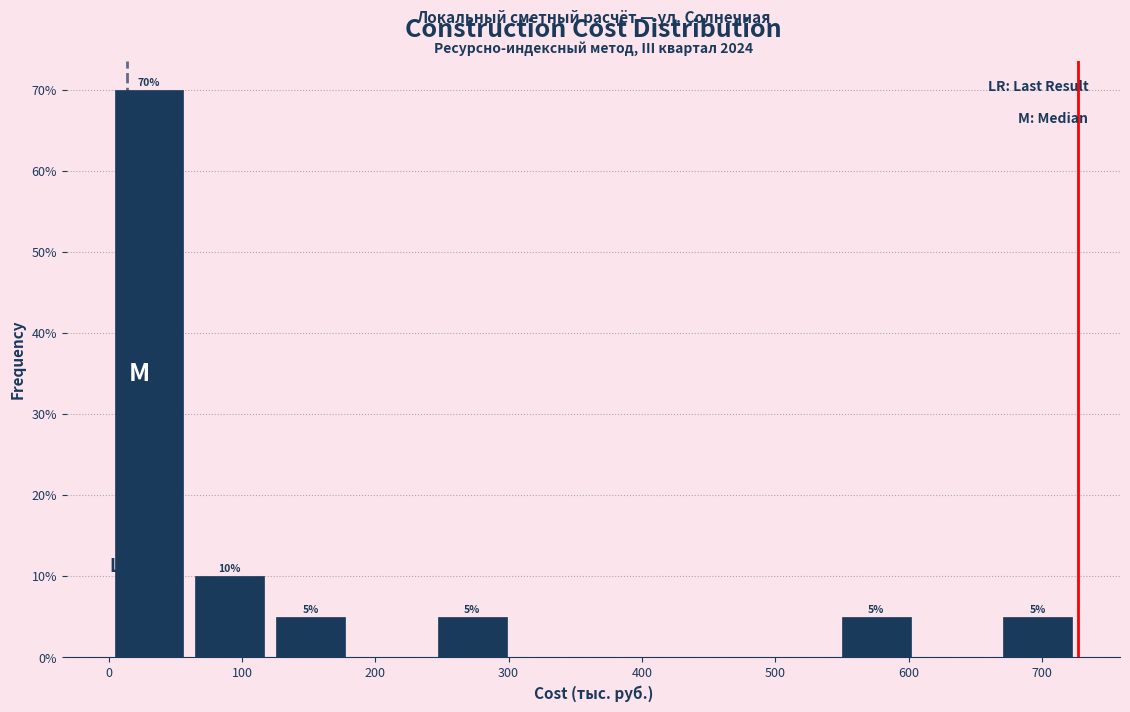

Over which range of the x-axis is the bar tallest?

0 to 60